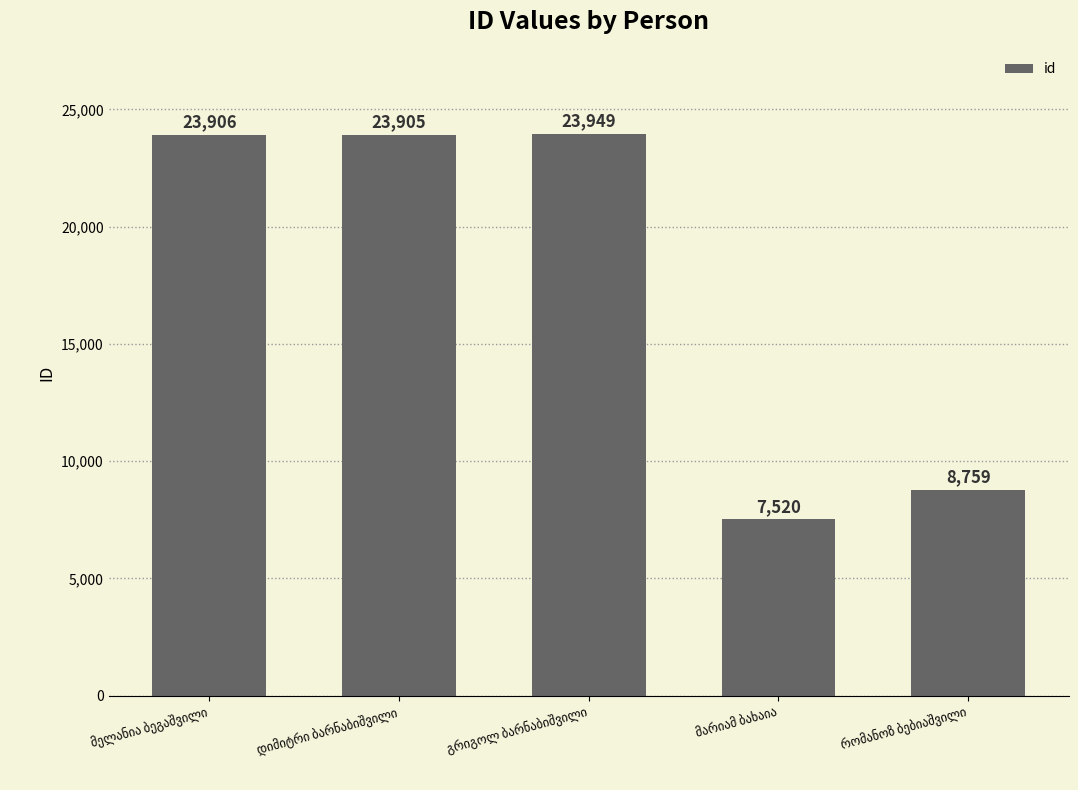

Does the chart contain stacked bars?

No